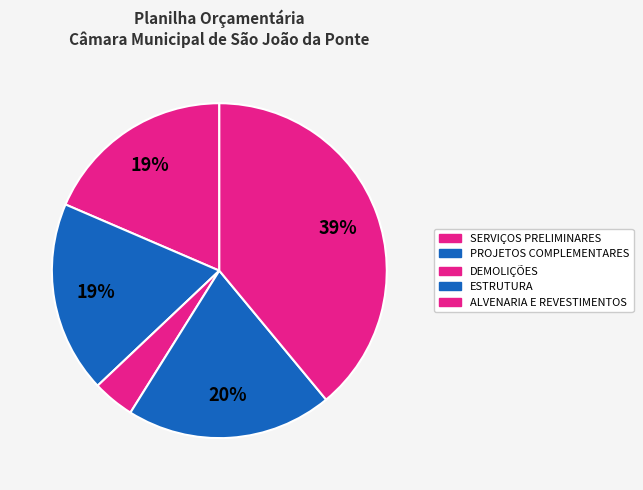

How many slices are in this pie chart?

5